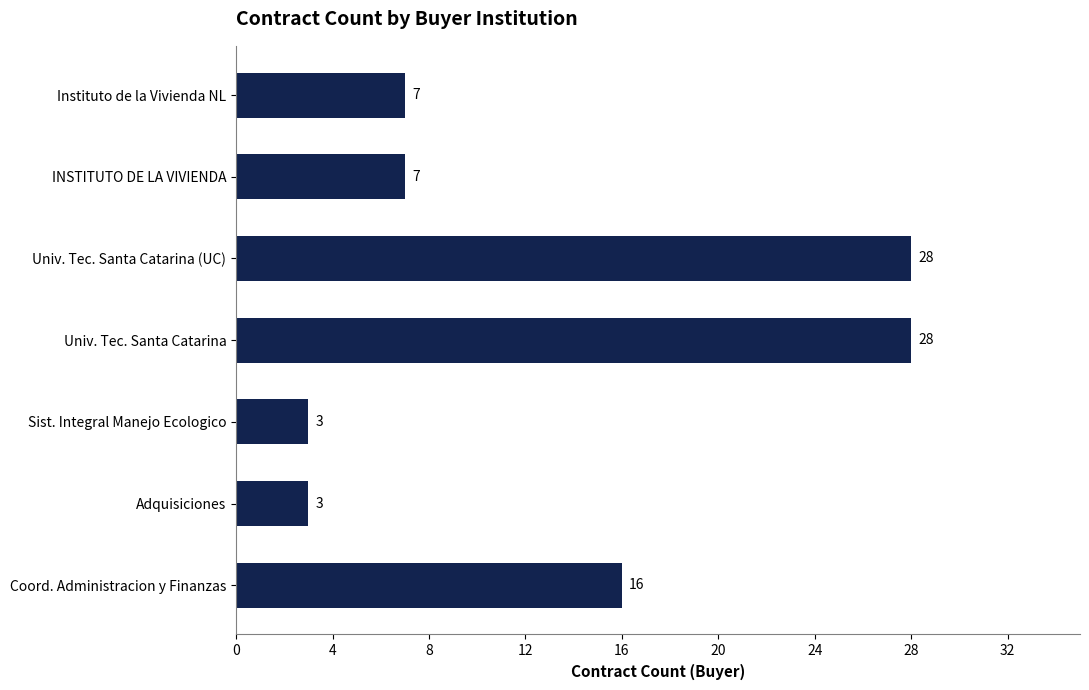

How many values are below 7?

2